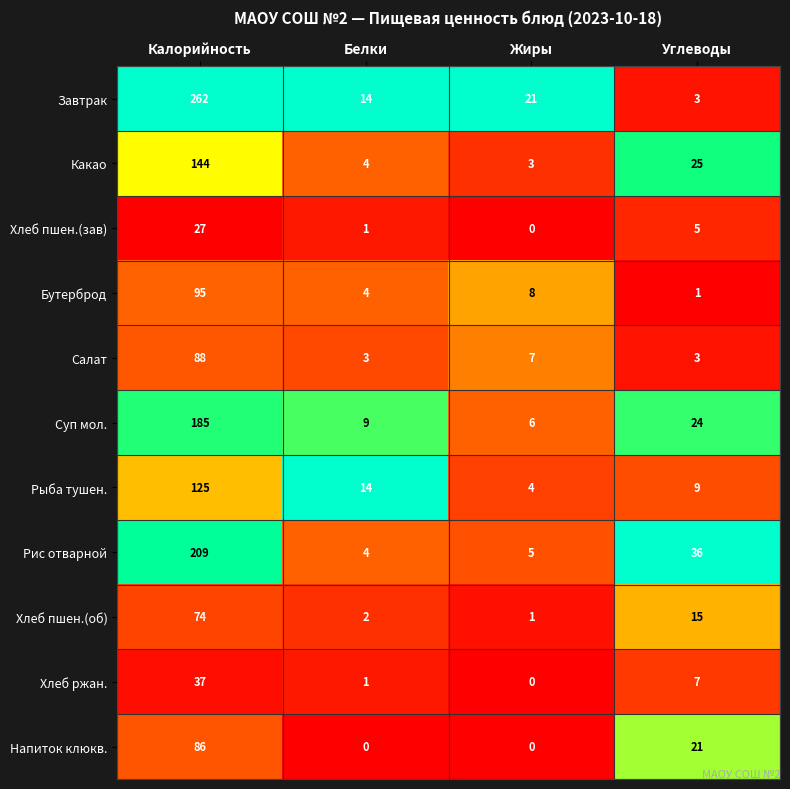

Which label corresponds to the largest value in the chart?

Калорийность